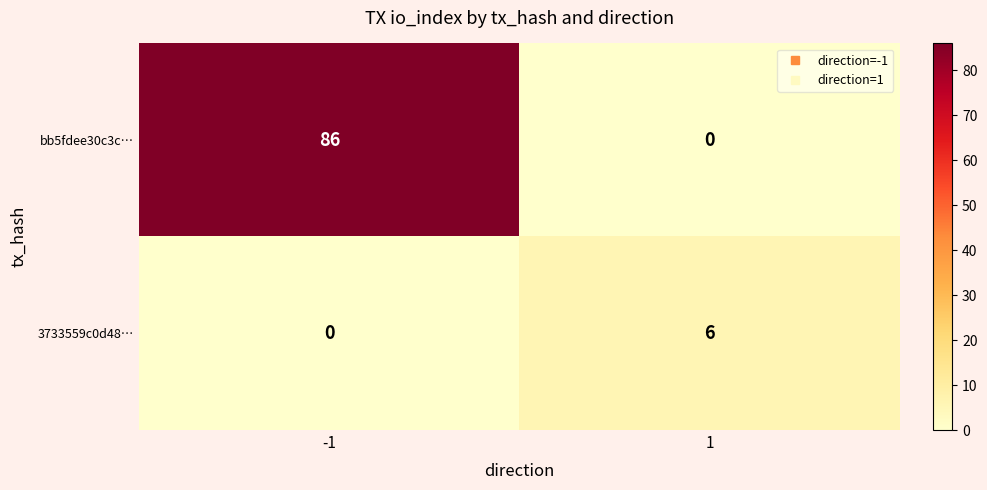

The bb5fdee30c3c… series shows 54 at -1. True or false?

False